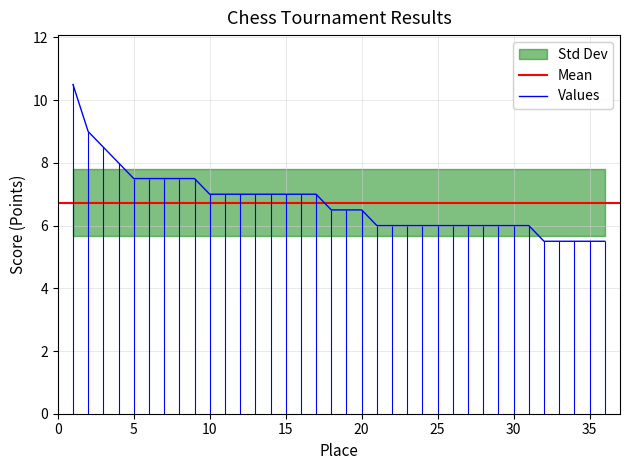

What is the value of the 19th point from the left?

6.5